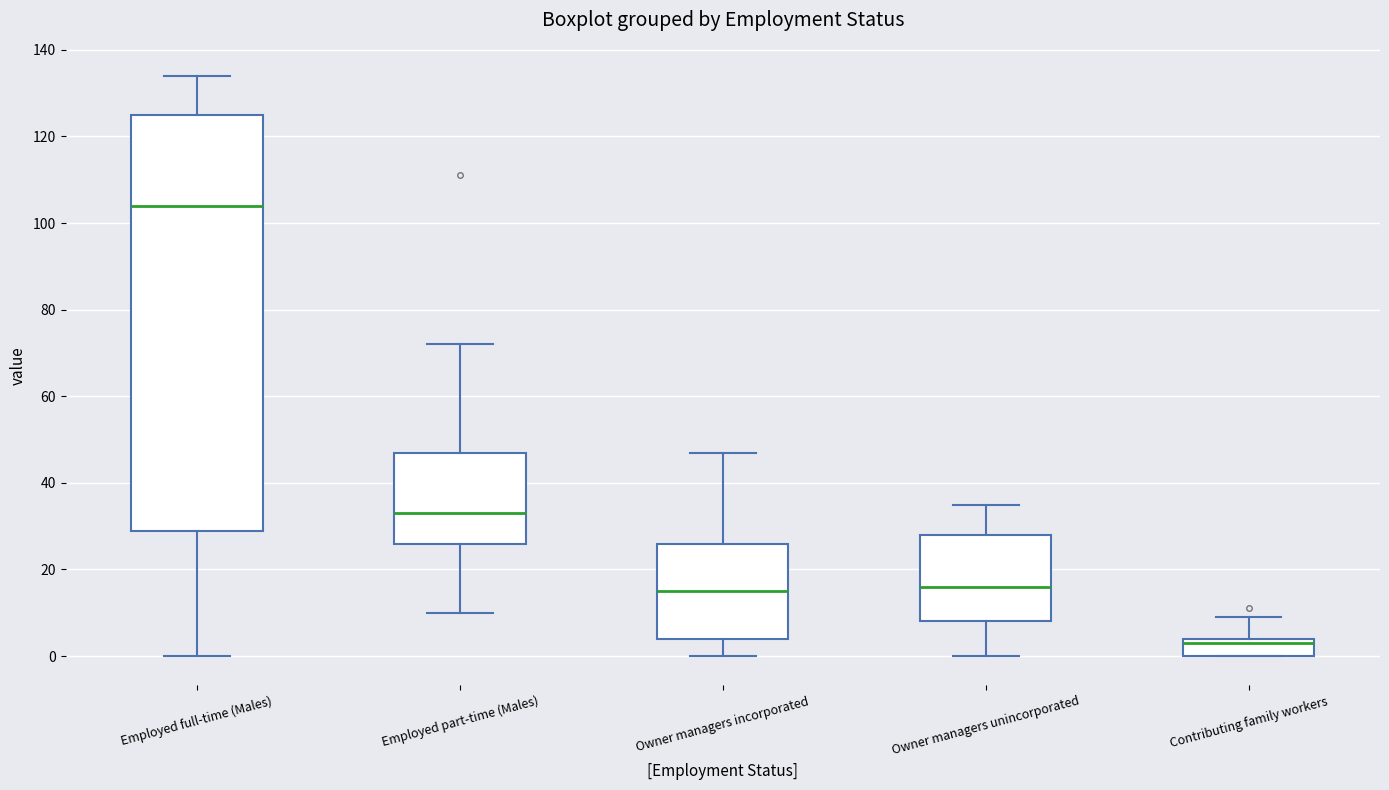

Which box has the highest median line?

Employed full-time (Males)